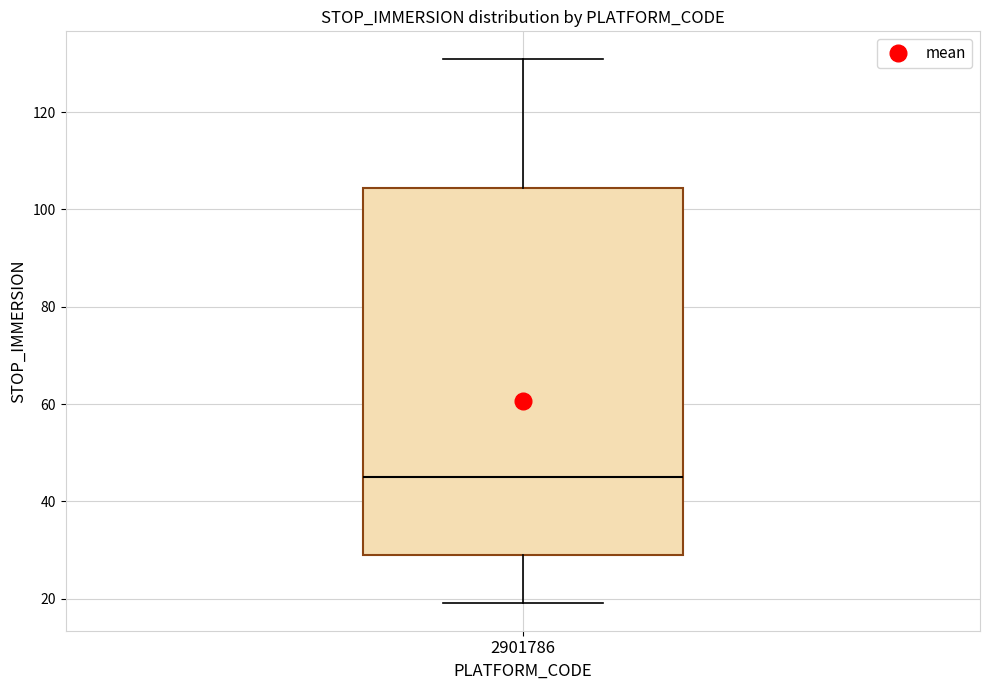

Read this box plot against the y-axis: the position of the median line, the range covered by the box, and the ends of both whiskers. The values are not printed on the chart, so give them approximately, as read against the axis.

median 46, box 30 to 104, whiskers 20 to 132